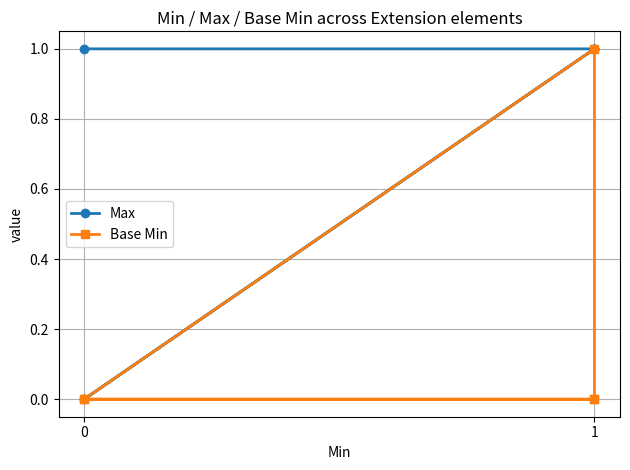

Which has a higher value, 1 or 0?

1